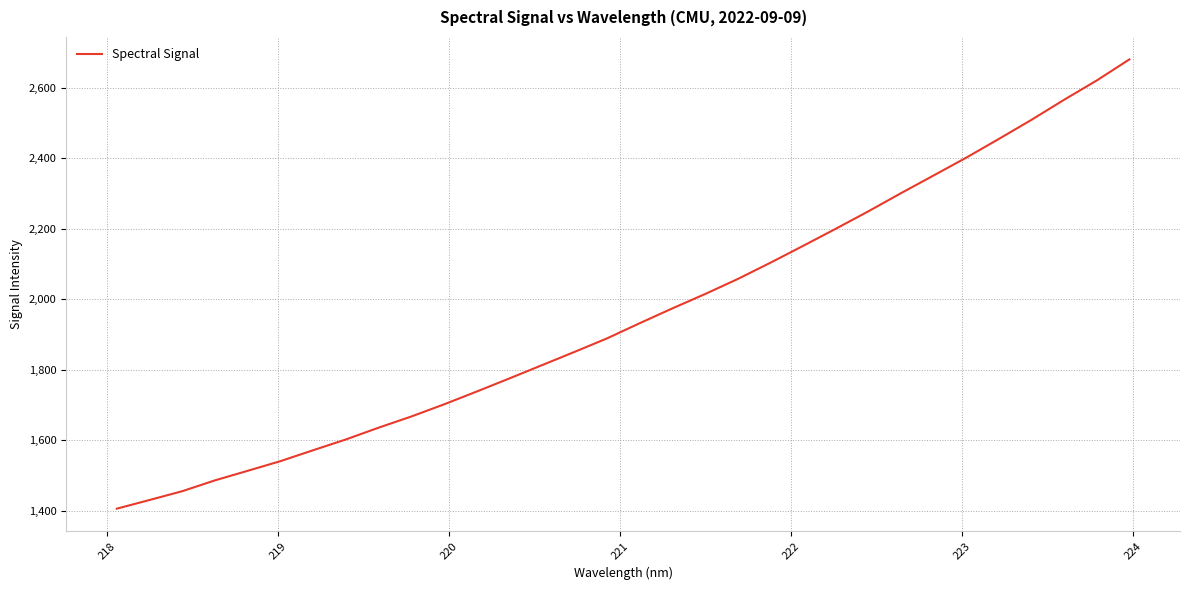

What is the smallest value displayed?

1406.1